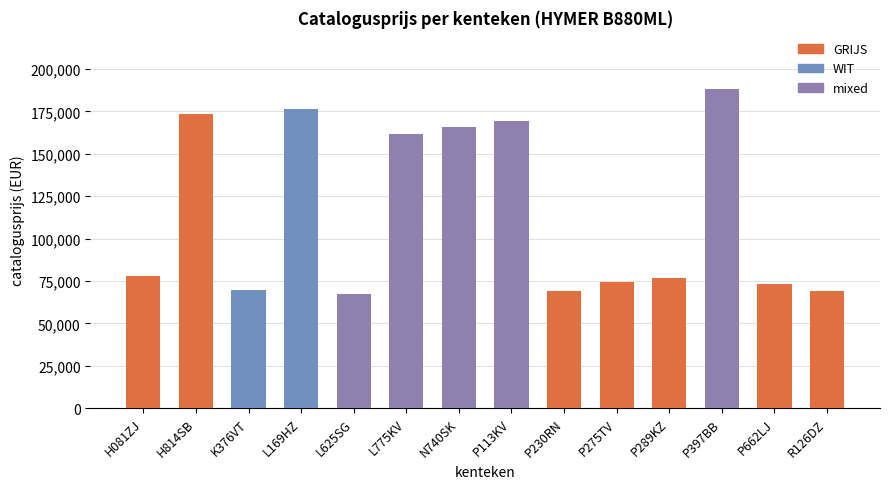

What is the average value?

115115